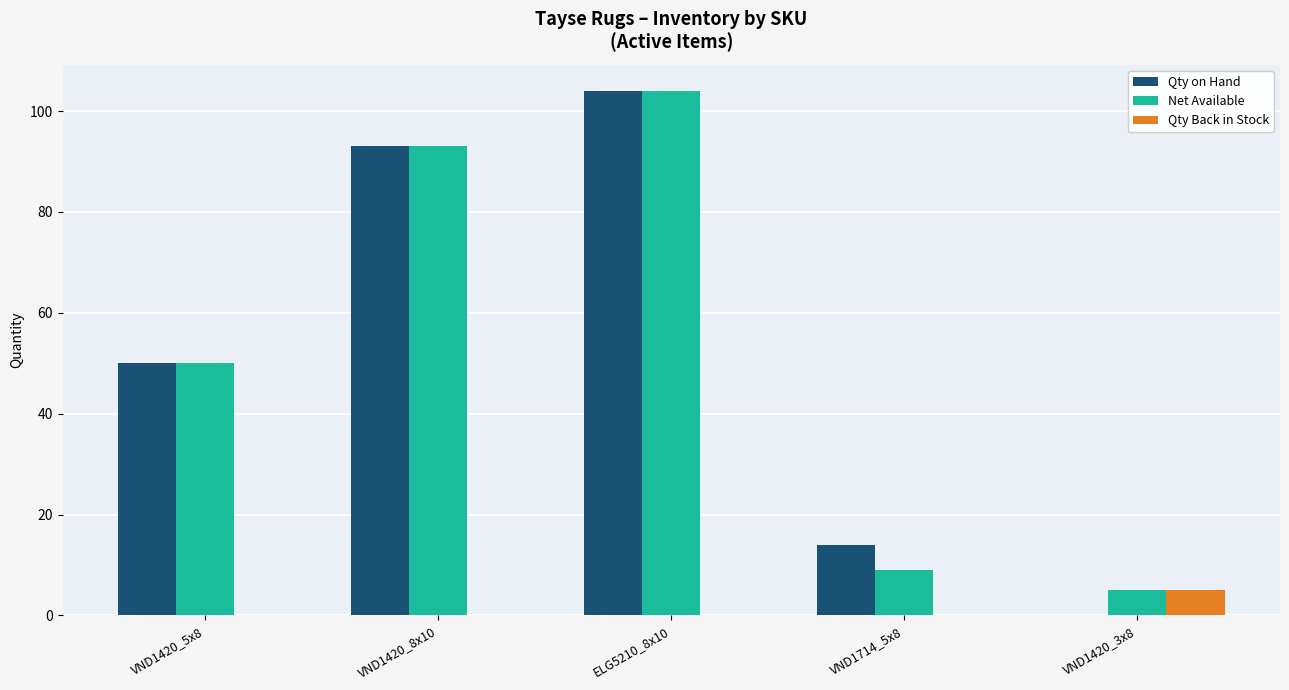

At which label is Net Available closest to 54?

VND1420_5x8